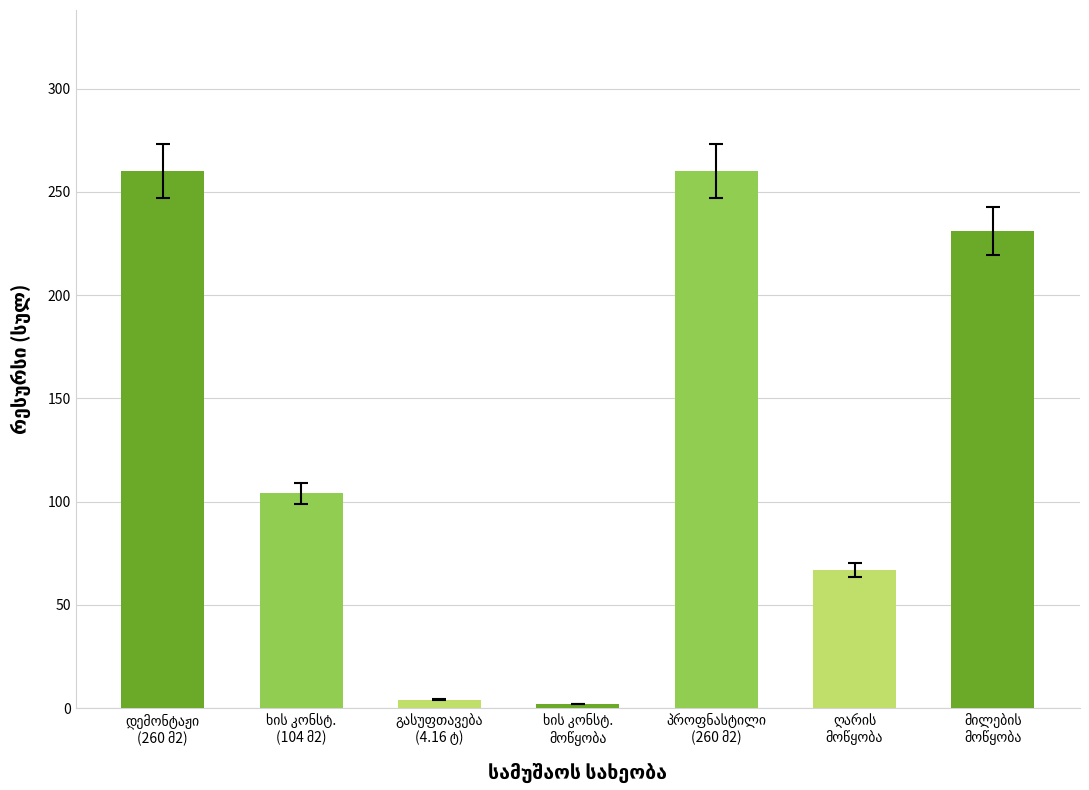

What is the greatest value displayed?

260.0